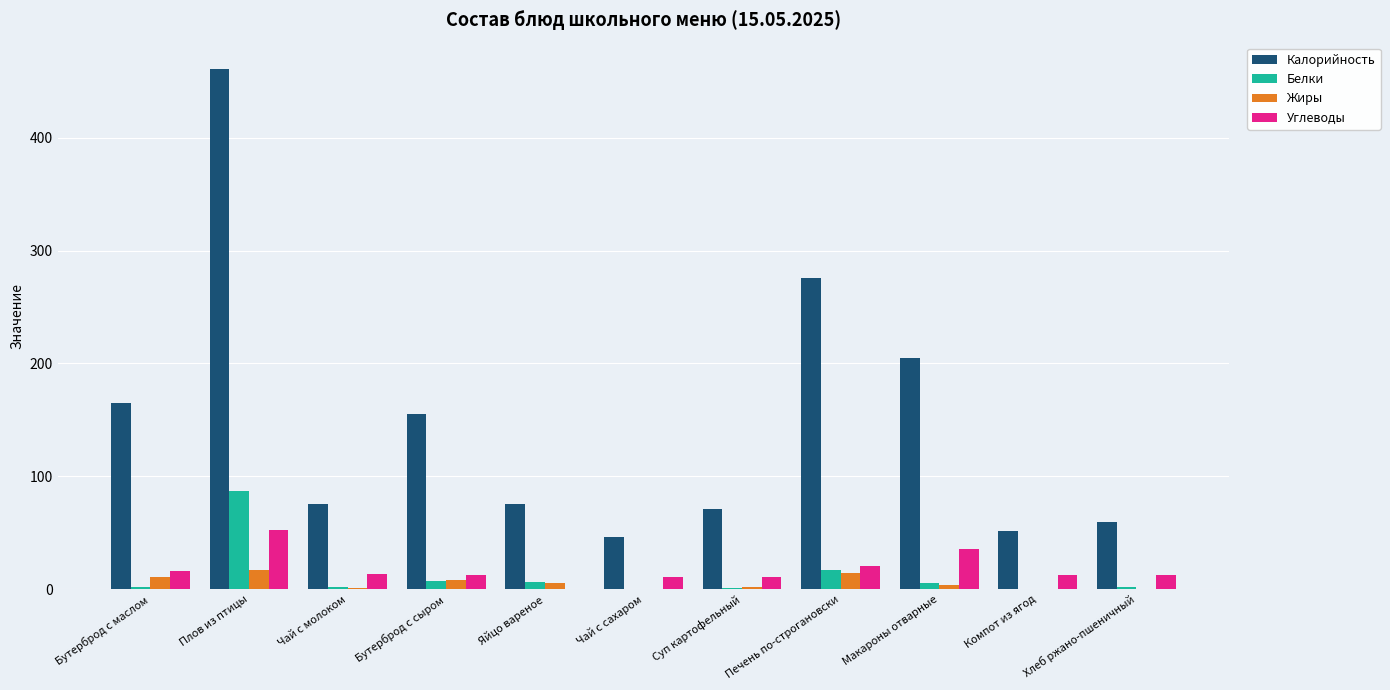

Where is Калорийность nearest to the value 253?

Печень по-строгановски